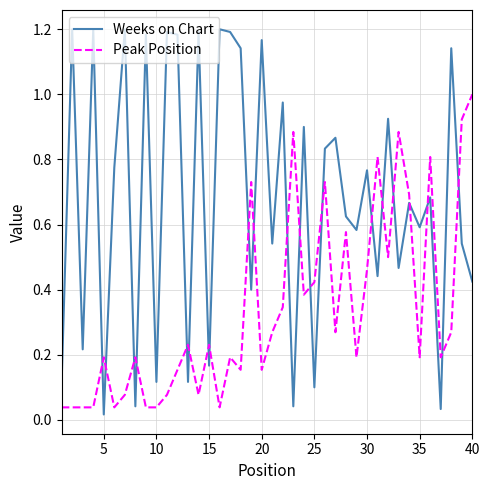

What is the sum of all Weeks on Chart values?

27.2